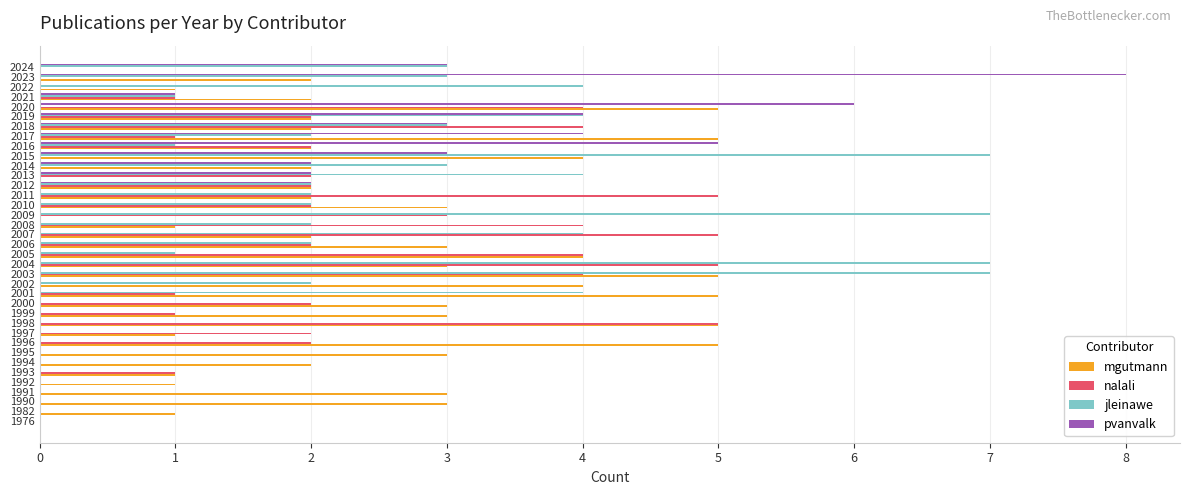

Which series has the largest total across all categories?

mgutmann